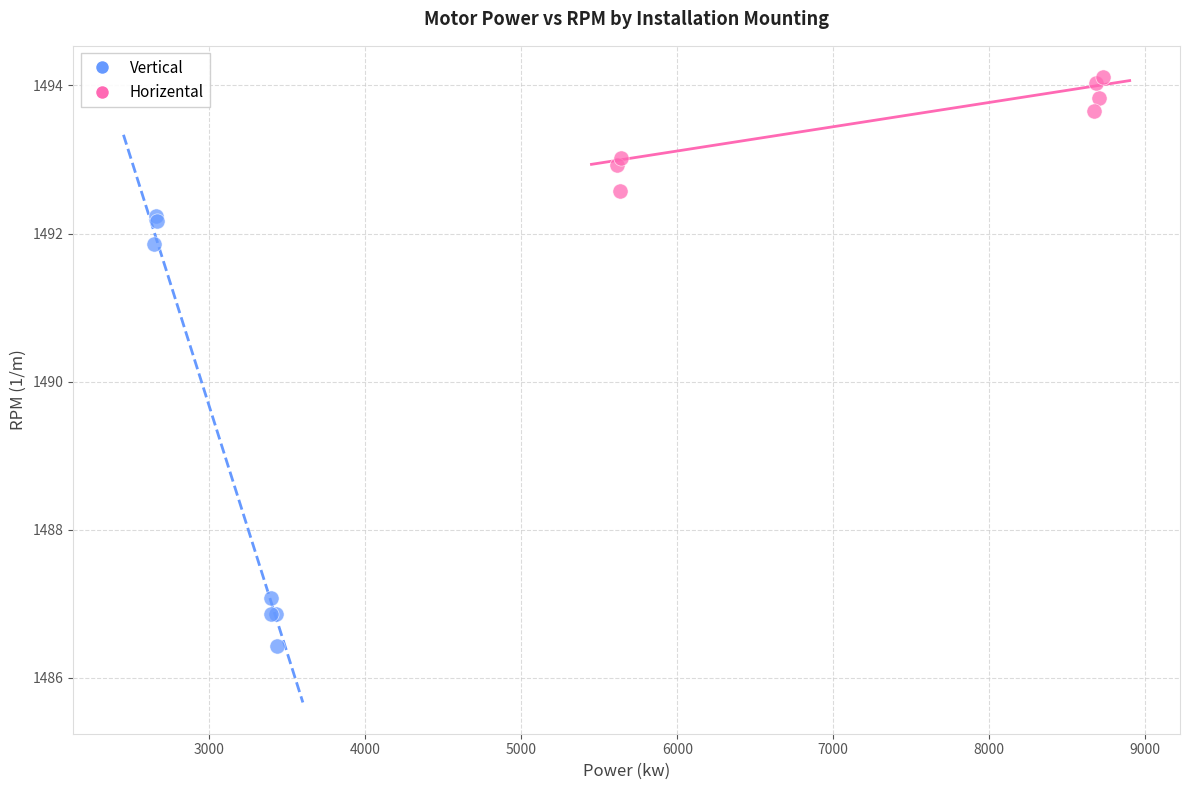

Which series has the largest Y range (max minus min)?

Vertical